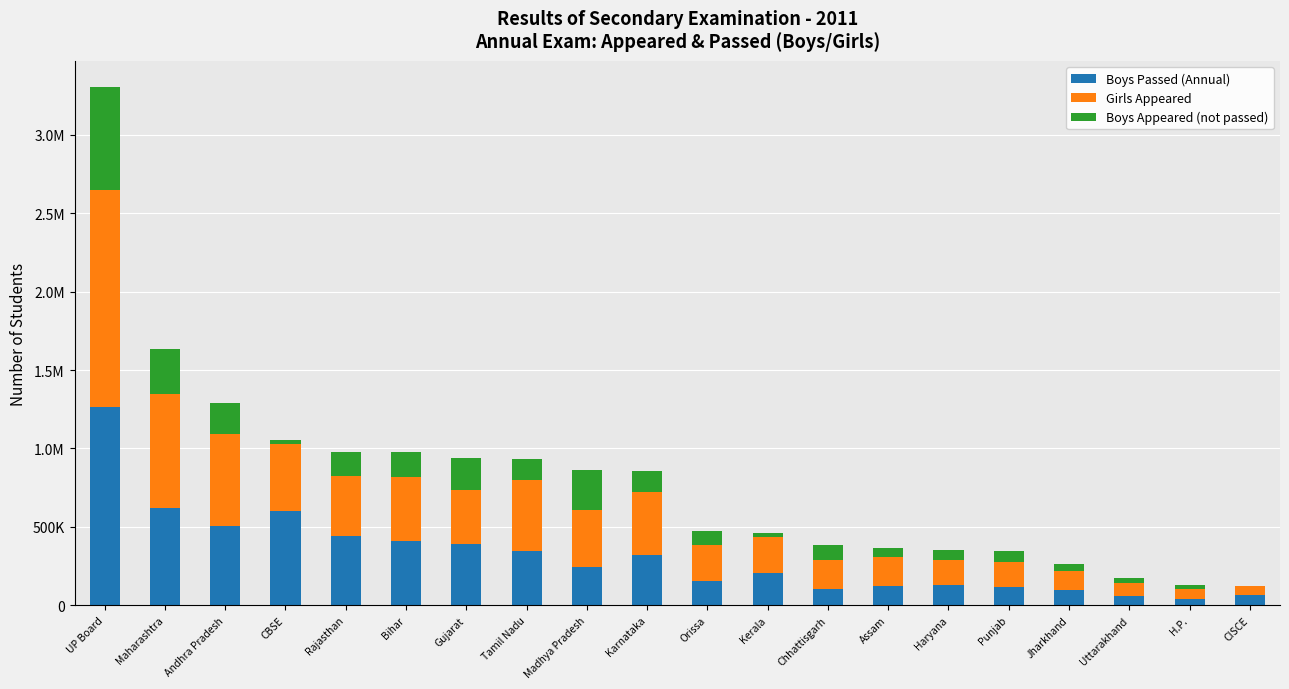

At Gujarat, list the series in order from smallest to largest.

Boys Appeared (not passed), Girls Appeared, Boys Passed (Annual)